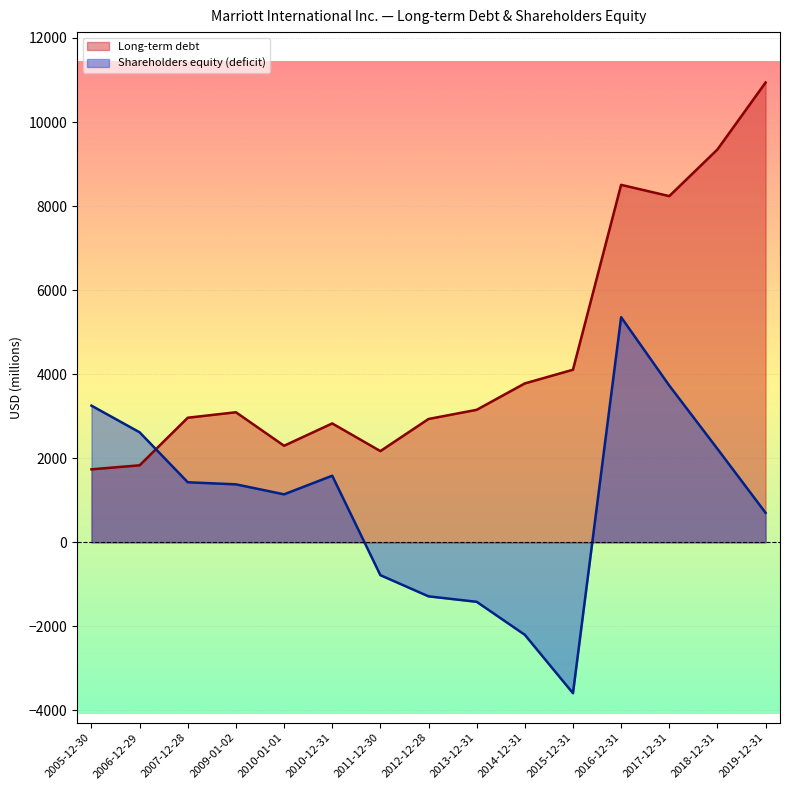

How many negative values does the Shareholders equity (deficit) series have?

5